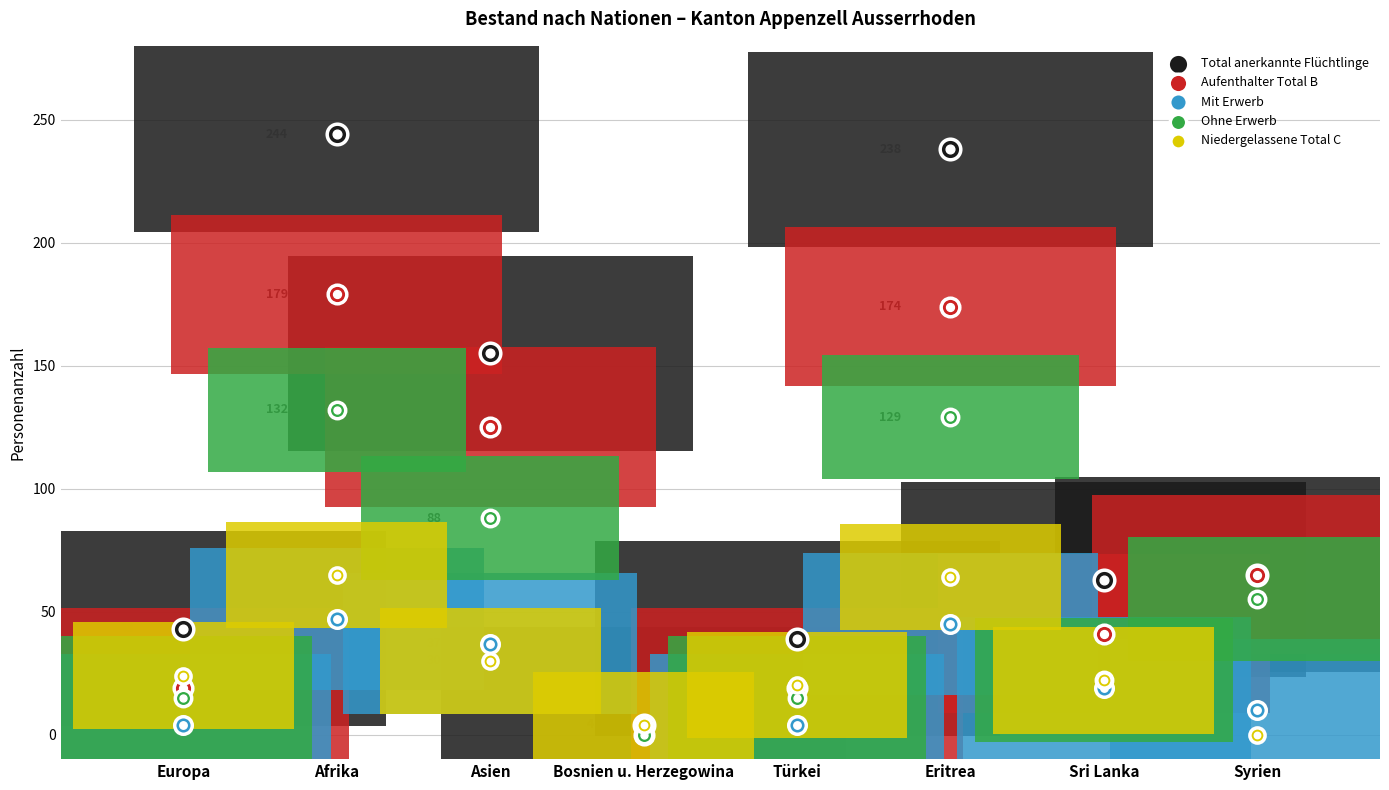

Which series reaches the minimum Y coordinate?

Aufenthalter Total B